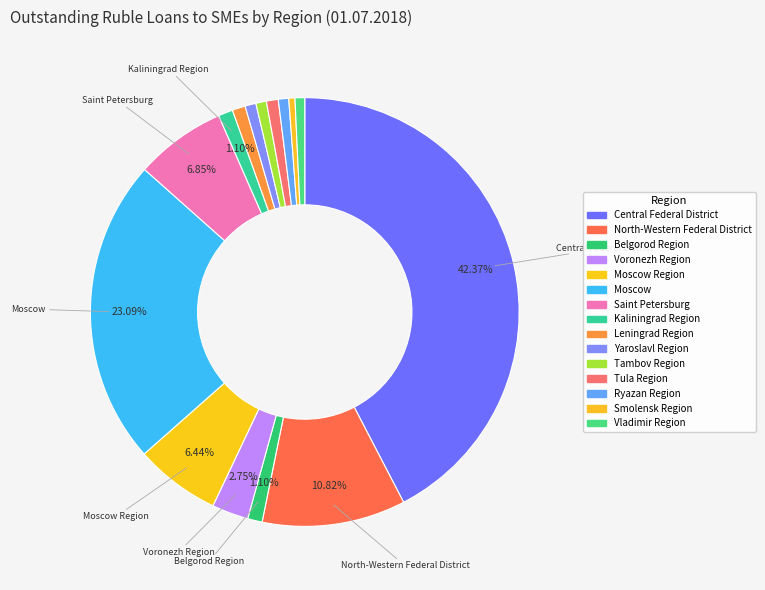

How many slices are in this pie chart?

15